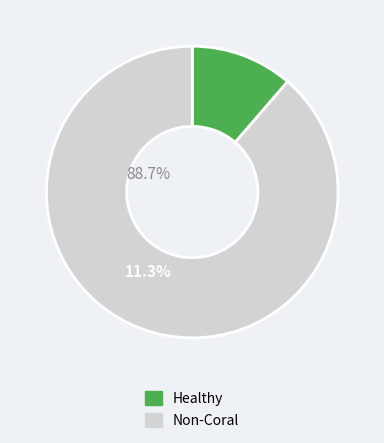

Is there any slice that represents more than half of the pie?

Yes